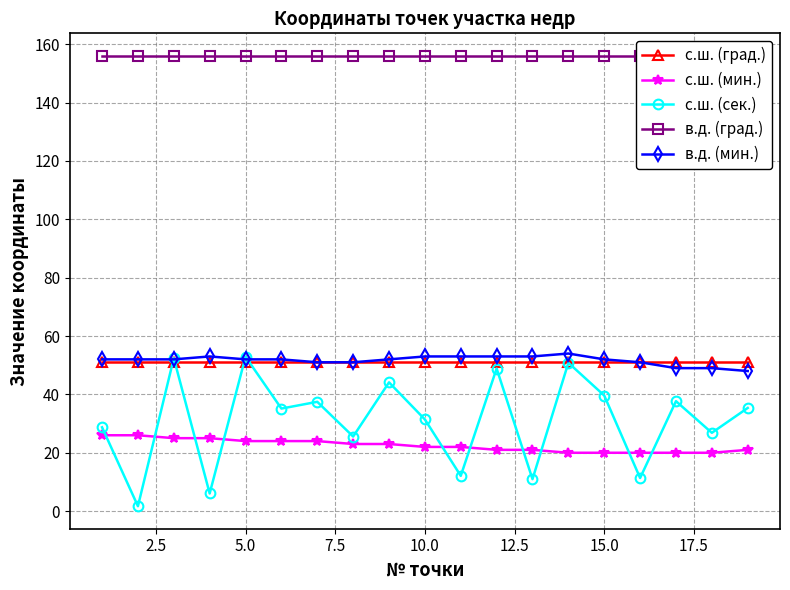

Which series ends up on top after the final intersection of с.ш. (мин.) and с.ш. (сек.)?

с.ш. (сек.)